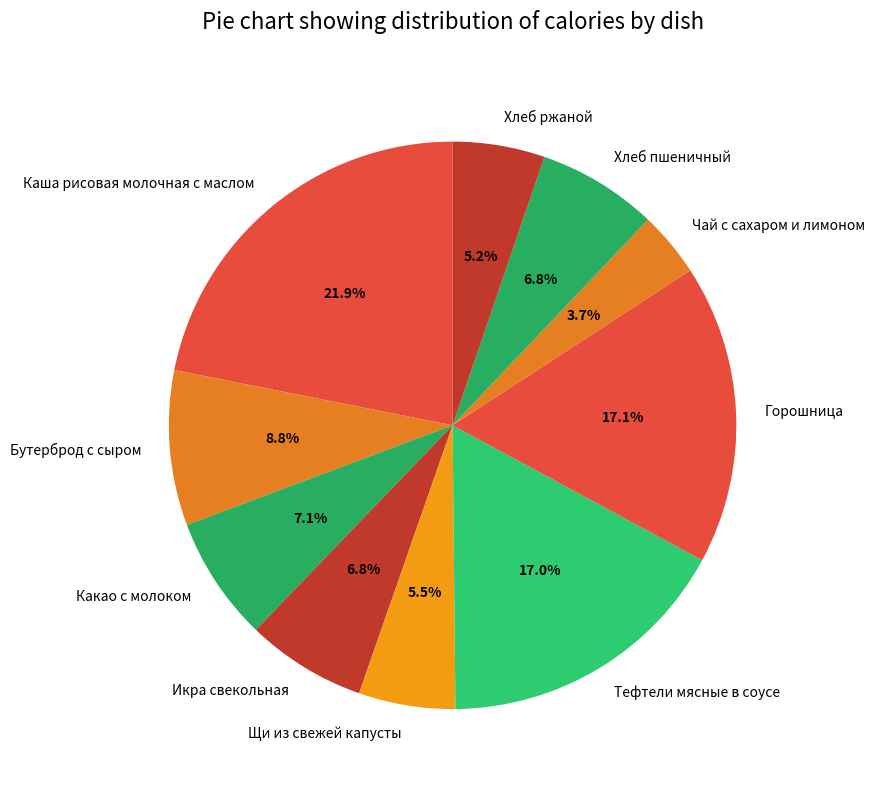

What portion of the pie excludes Каша рисовая молочная с маслом?

78.1%